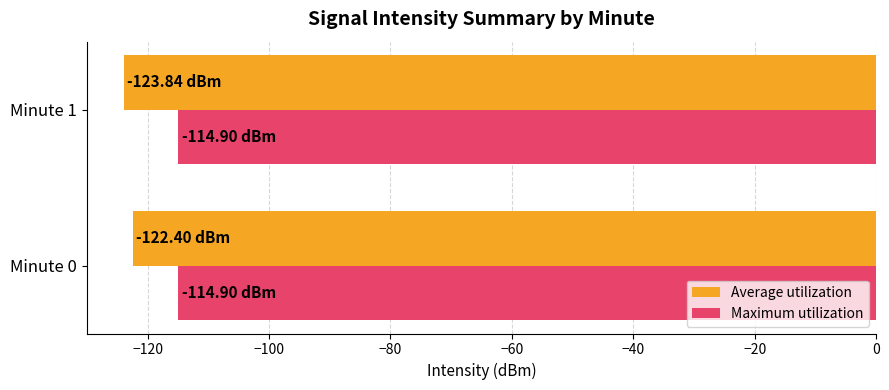

Rank the series by their average value, from highest to lowest.

Maximum utilization, Average utilization